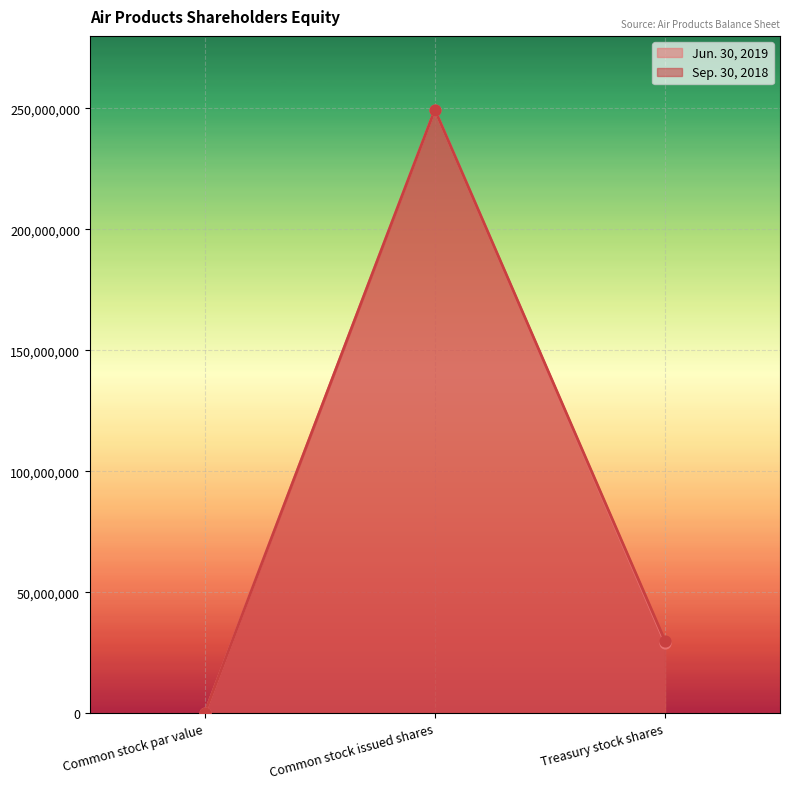

What are all the series names shown in the legend?

Jun. 30, 2019, Sep. 30, 2018